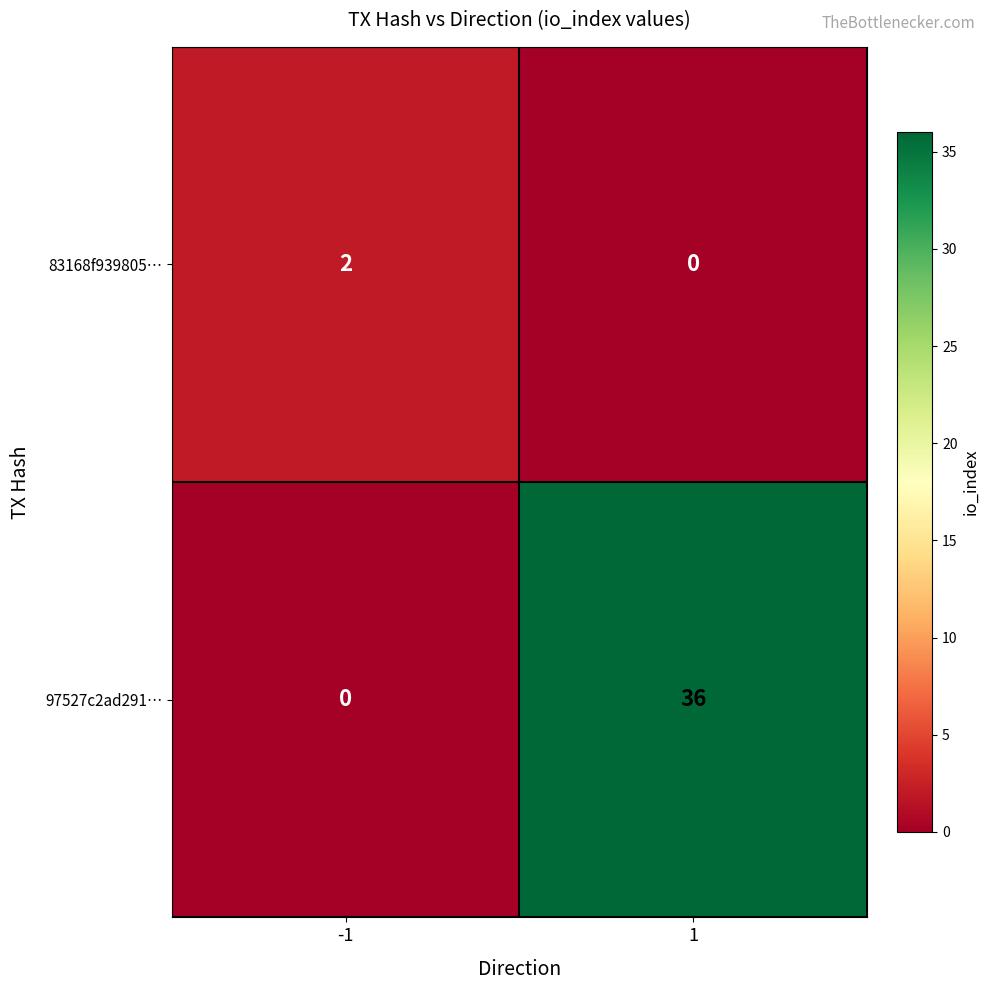

Reading left to right, transcribe all the data shown in this chart.

83168f939805…: 2	0
97527c2ad291…: 0	36